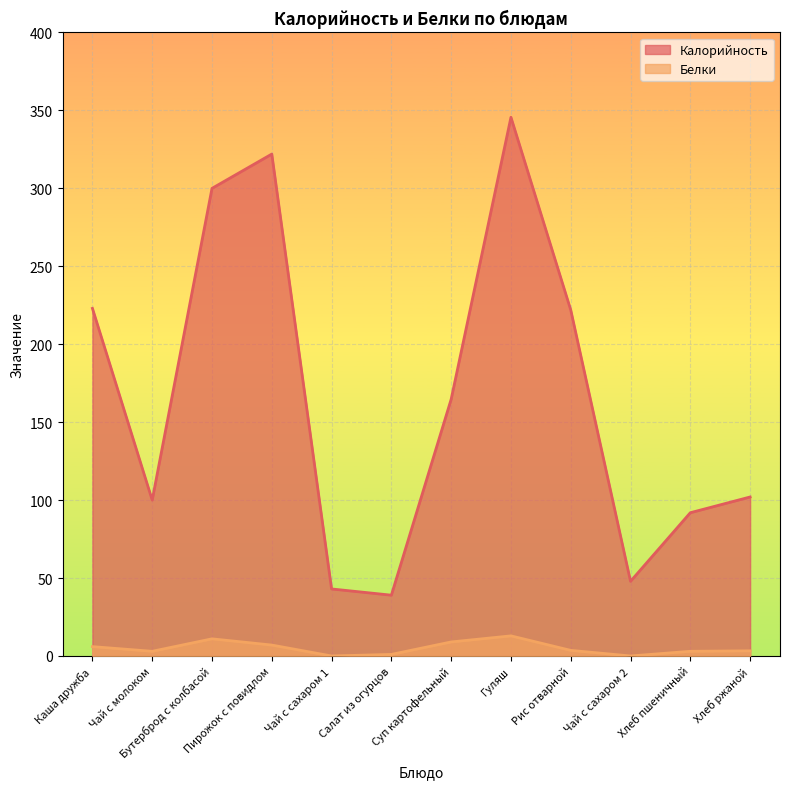

What is the total value across all series at Салат из огурцов?

40.0